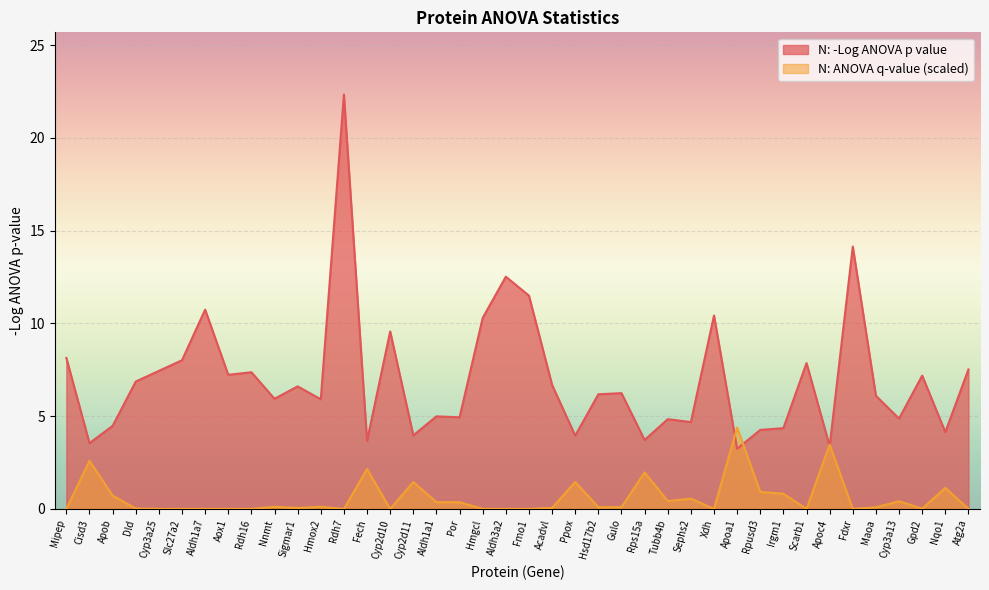

The value of N: ANOVA q-value at Aldh3a2 is 0.0. True or false?

True